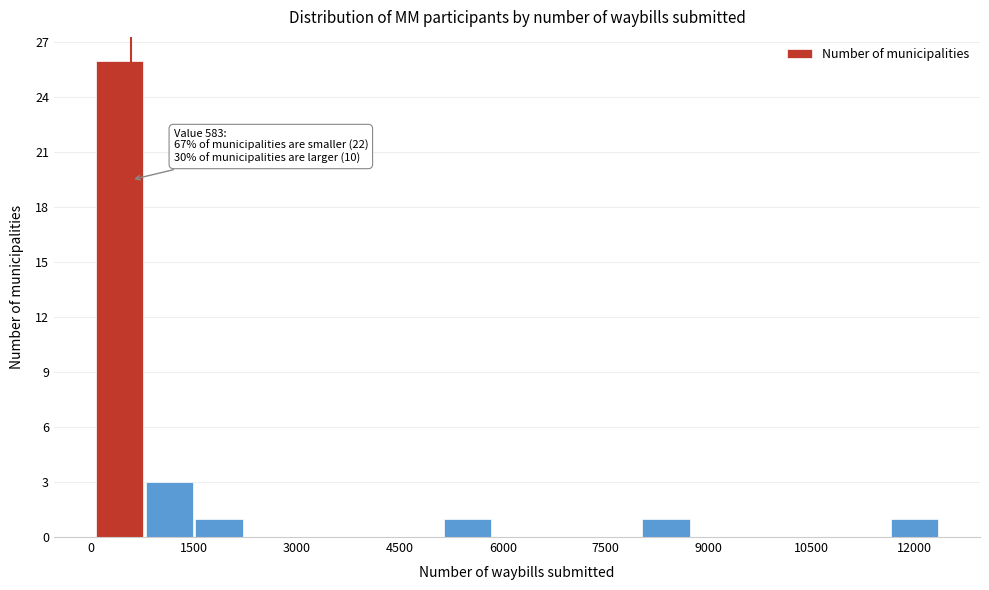

Read against the x-axis, roughly where is the centre of the tallest bar?

400